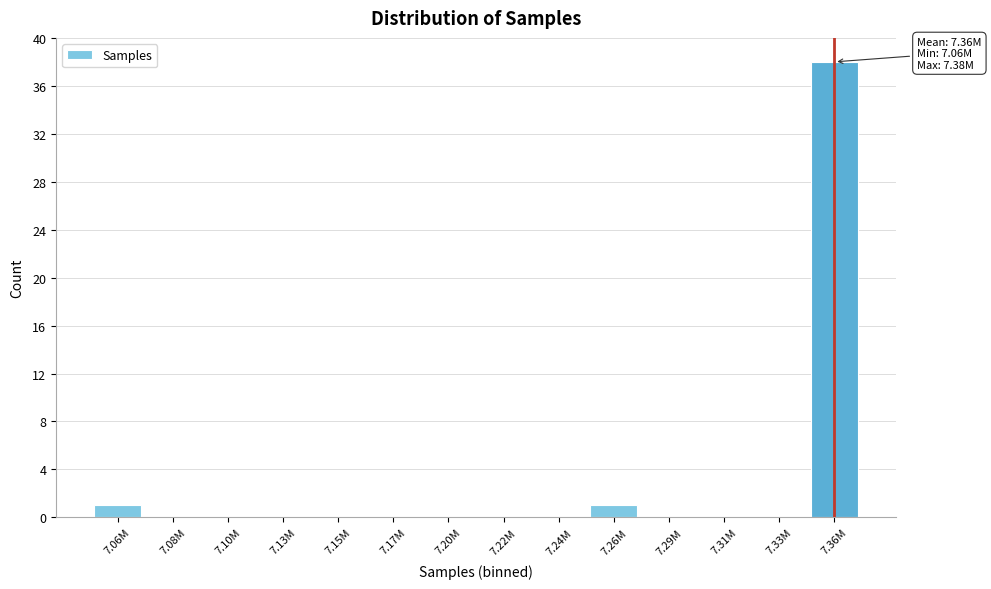

Reading left to right, extract all data points from this chart.

7.06M=1	7.08M=0	7.10M=0	7.13M=0	7.15M=0	7.17M=0	7.20M=0	7.22M=0	7.24M=0	7.26M=1	7.29M=0	7.31M=0	7.33M=0	7.36M=38